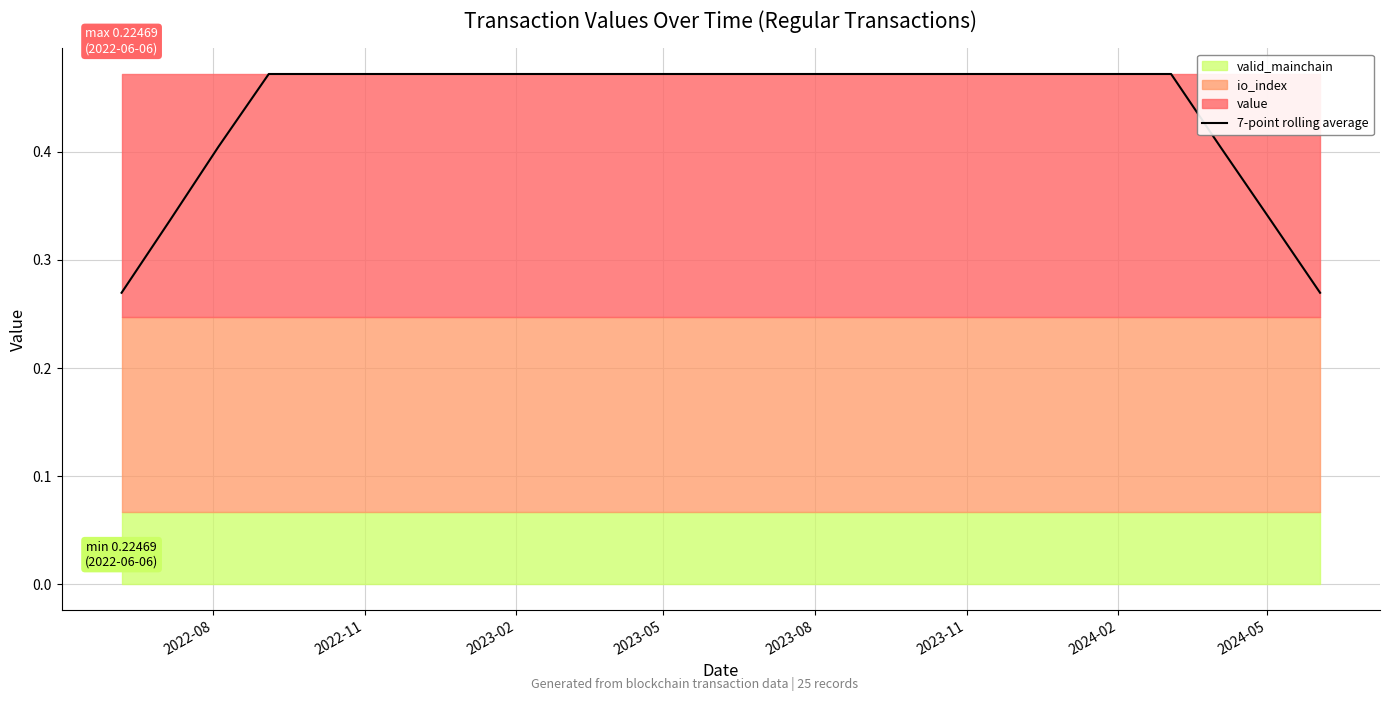

True or false: the data has more than 2 interior local peaks.

False